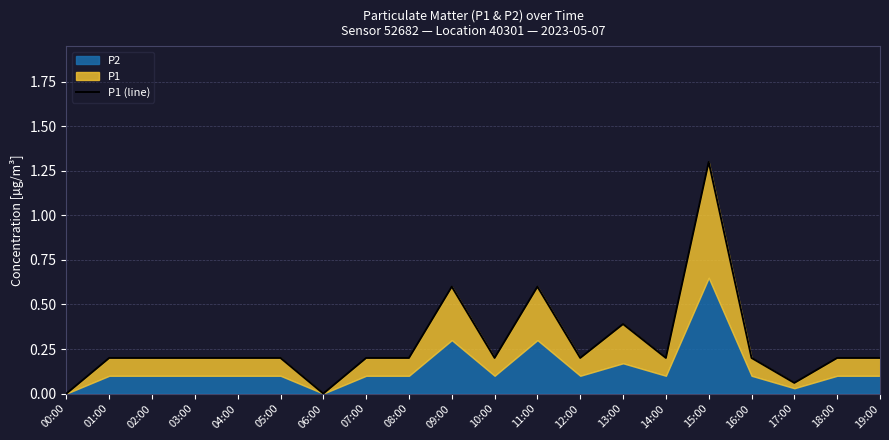

How many data points does each series have?

20